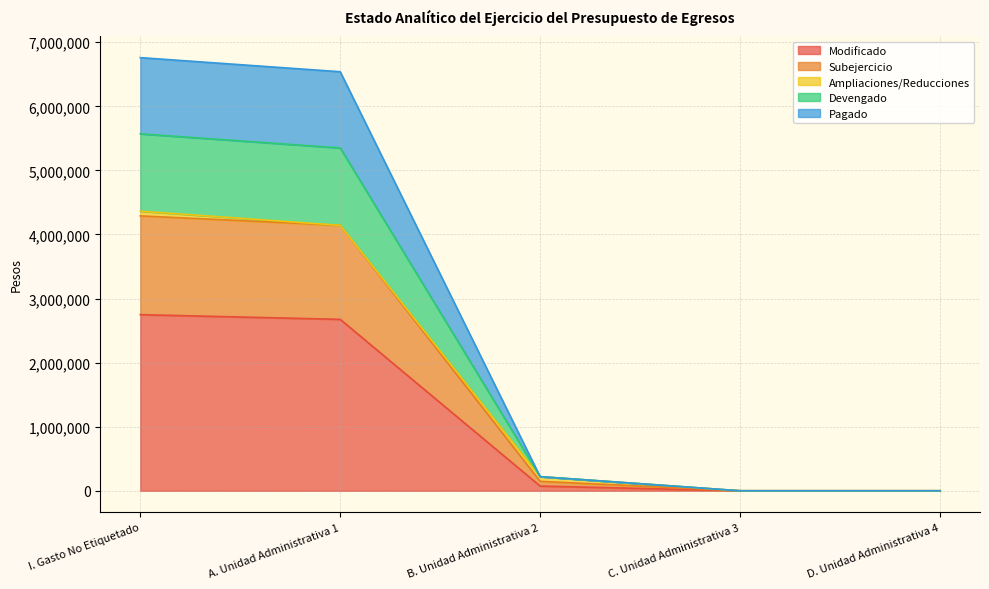

The value of Modificado at C. Unidad Administrativa 3 is -1868943.8. True or false?

False